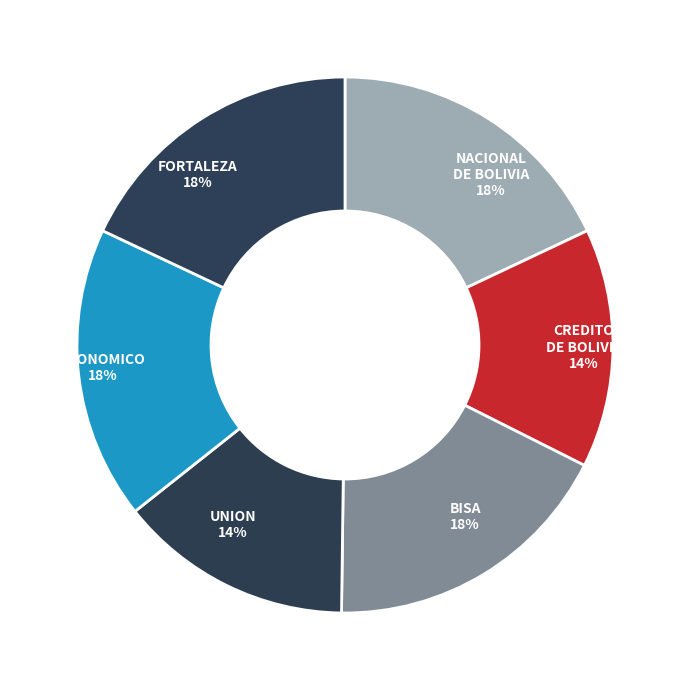

To the nearest percent, what portion does CREDITO DE BOLIVIA represent?

14%